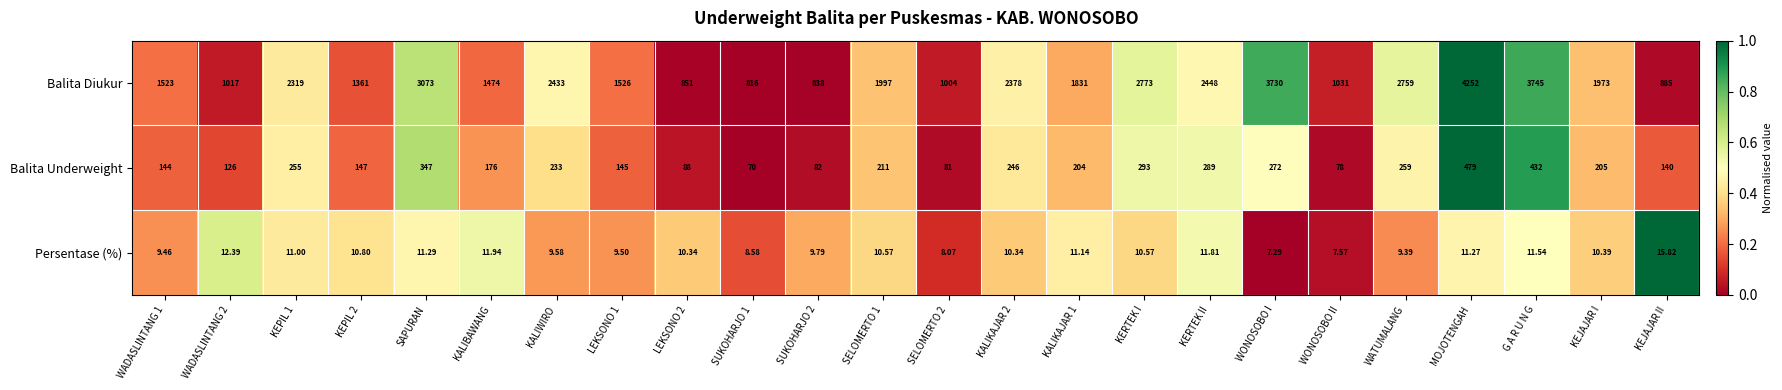

Rank the series by their maximum value, from highest to lowest.

Balita Diukur, Balita Underweight, Persentase (%)